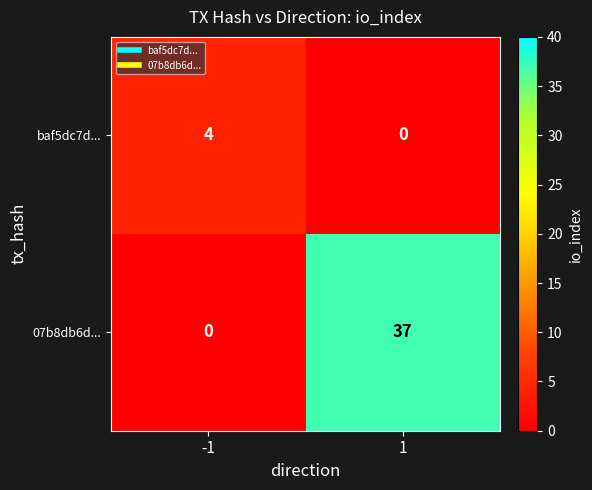

Read the 07b8db6d... value at 1, to the nearest 5.

35